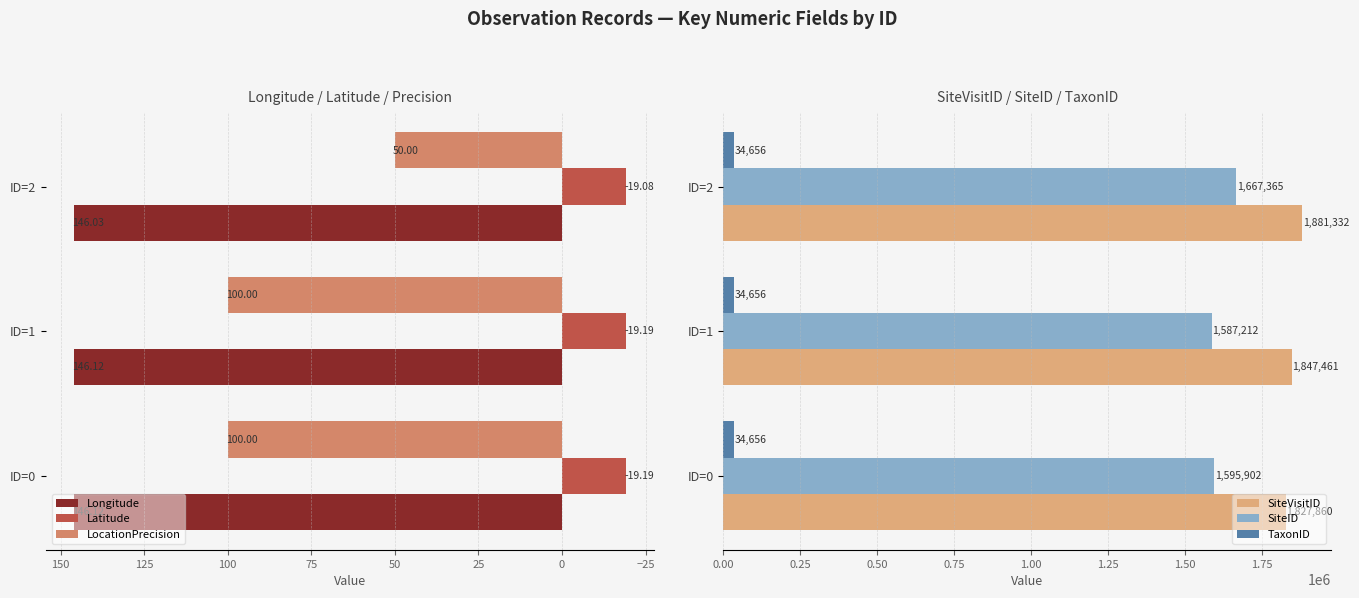

Is the value of Latitude at ID=1 greater than the value of LocationPrecision at ID=0?

No